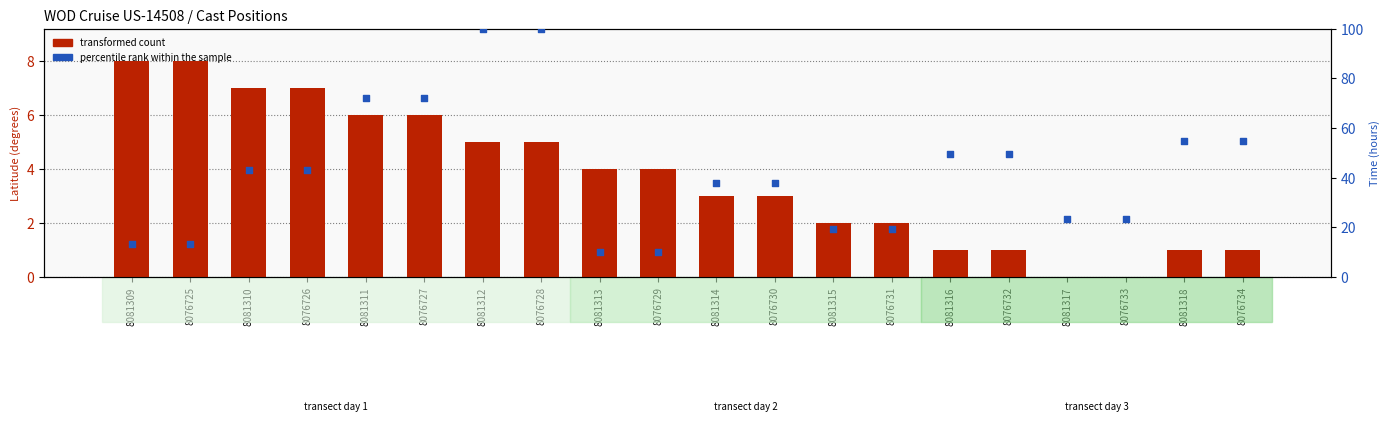

Is the value of transformed count at 8081317 greater than the value of percentile rank within the sample at 8076726?

No